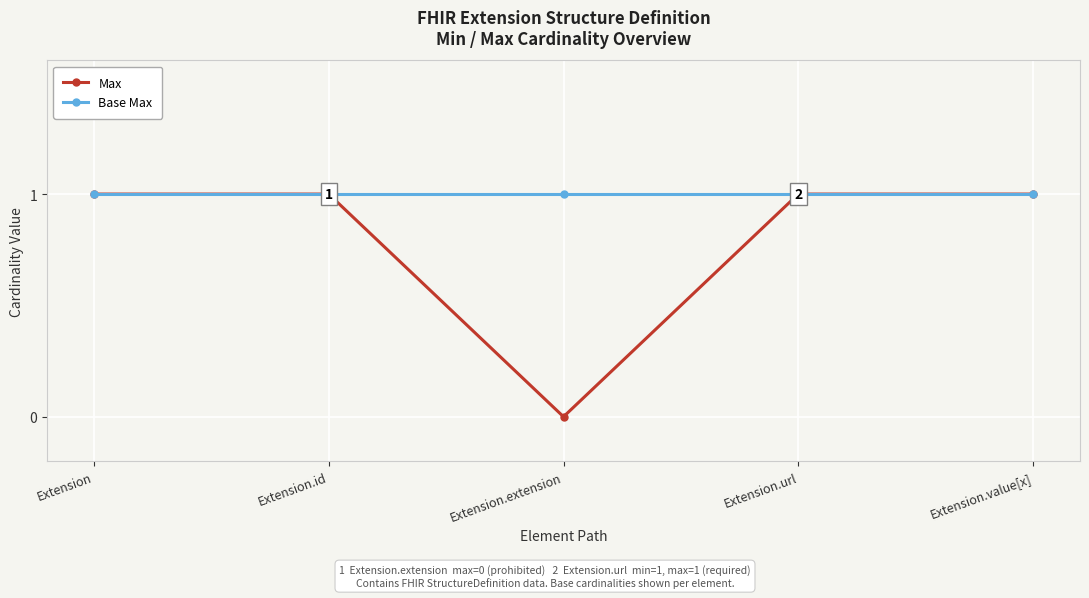

At which category does Max reach its first local valley?

Extension.extension